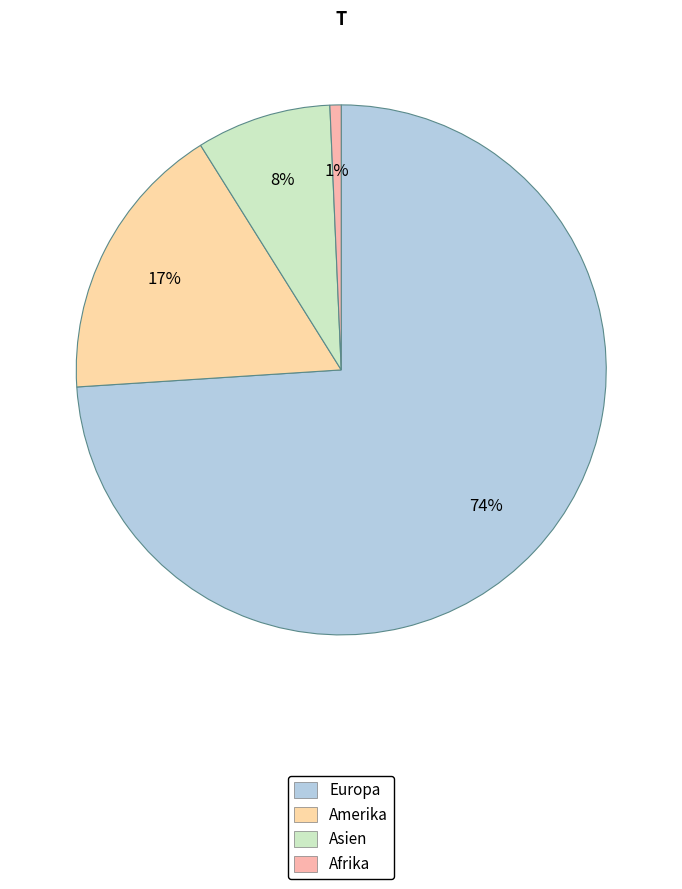

To the nearest percent, what is the average slice percentage?

25%